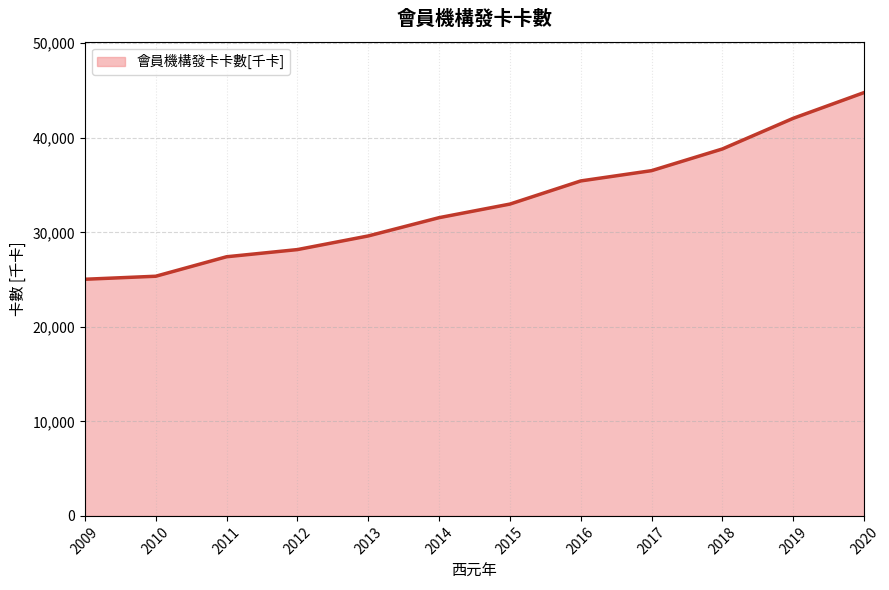

Between 2019 and 2018, which is larger?

2019